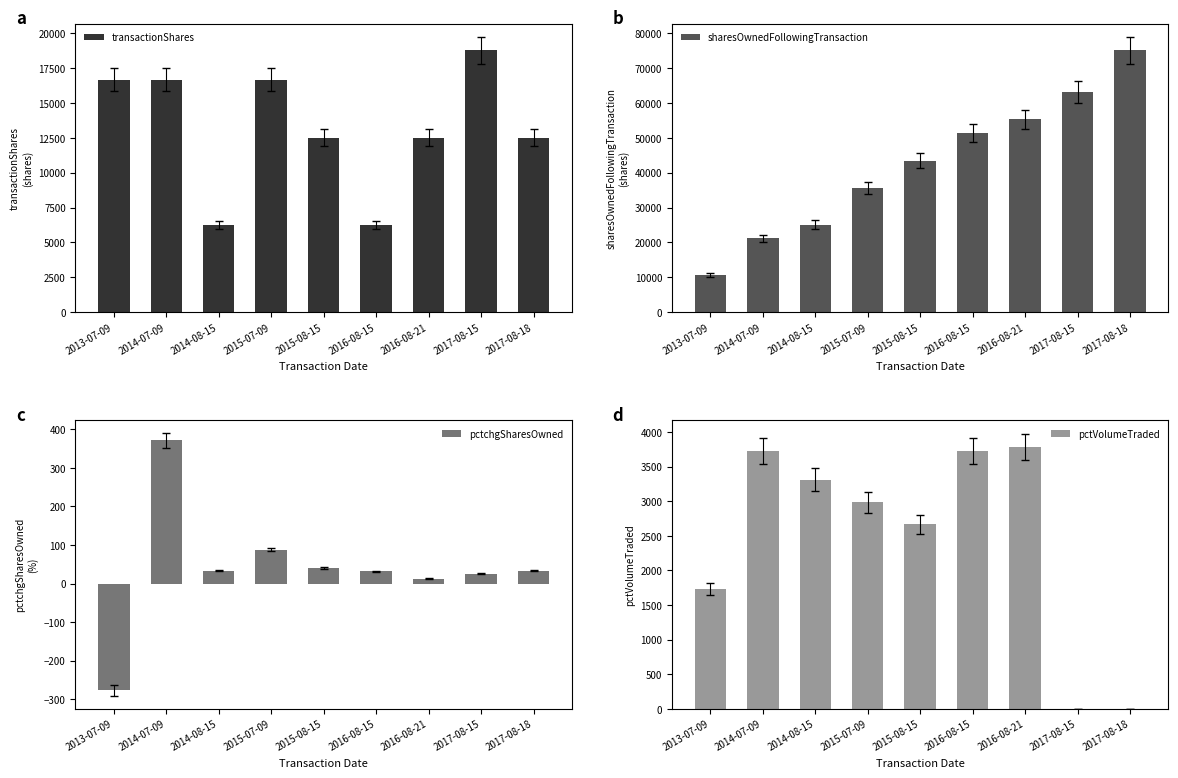

What is the sum of all transactionShares values?

118750